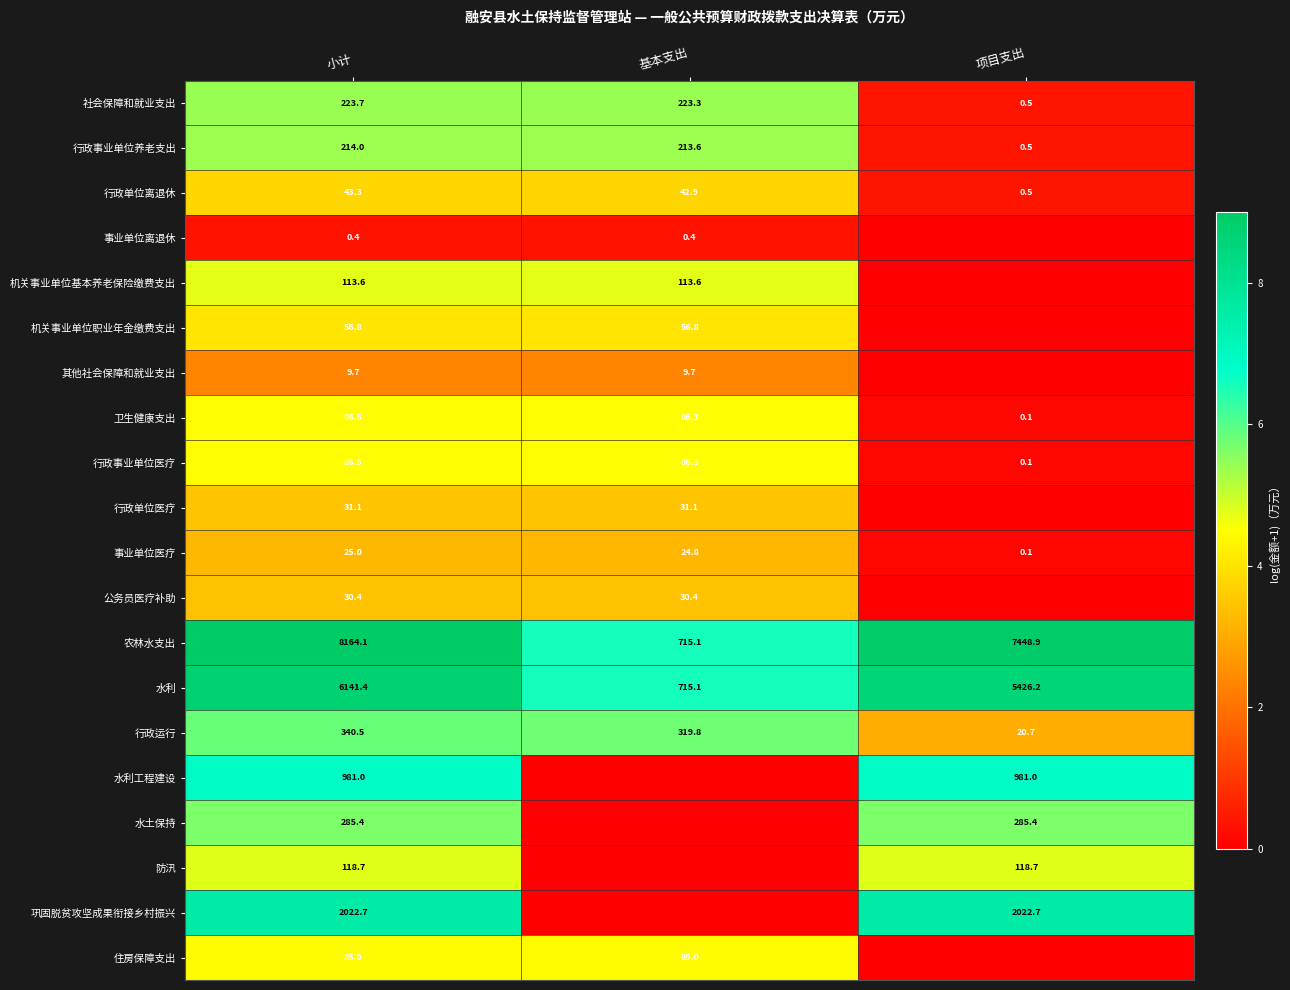

At how many categories does at least one series exceed 1?

3